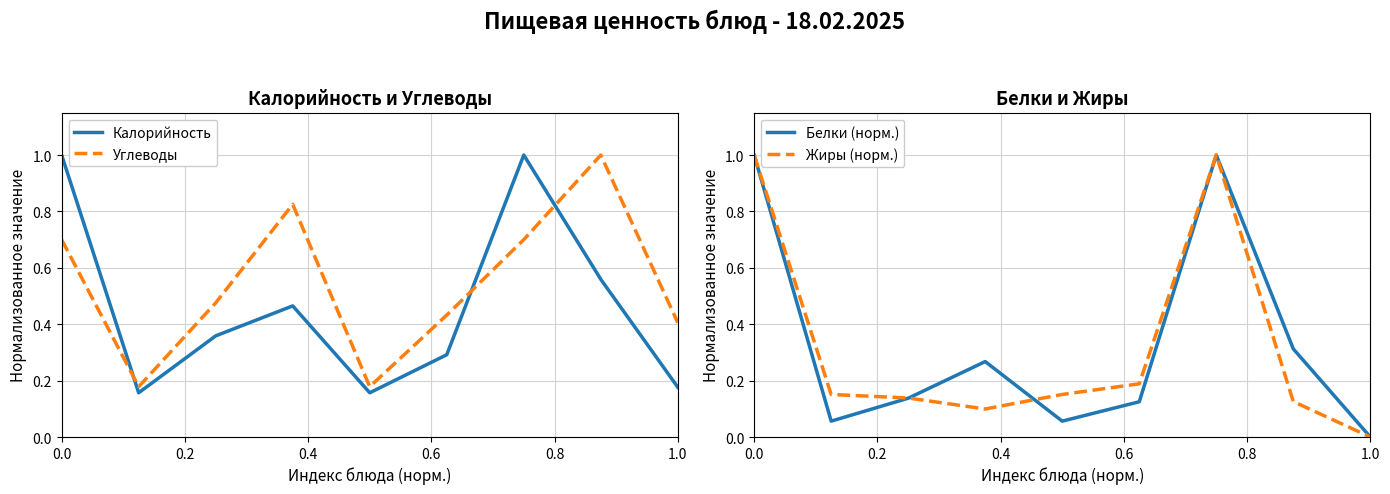

List the series in order of their peak value, highest first.

Калорийность, Углеводы, Белки (норм.), Жиры (норм.)